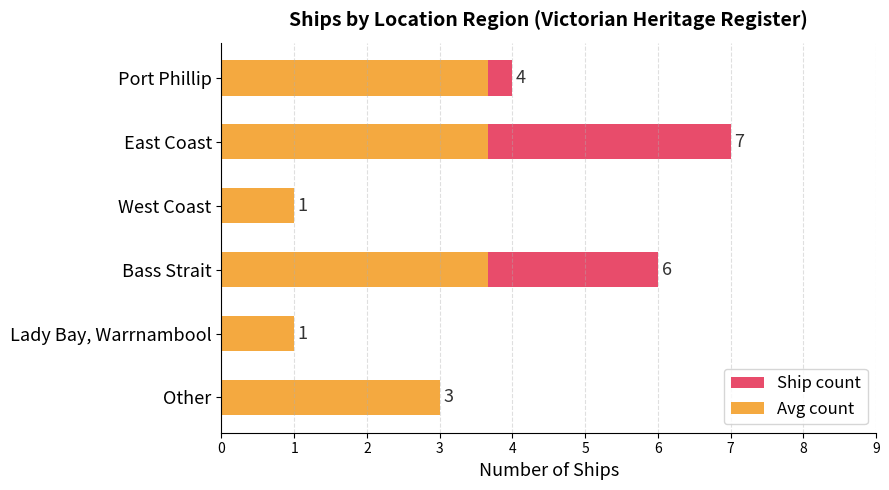

Is the value of Ship count at West Coast greater than the value of Avg count at Other?

No